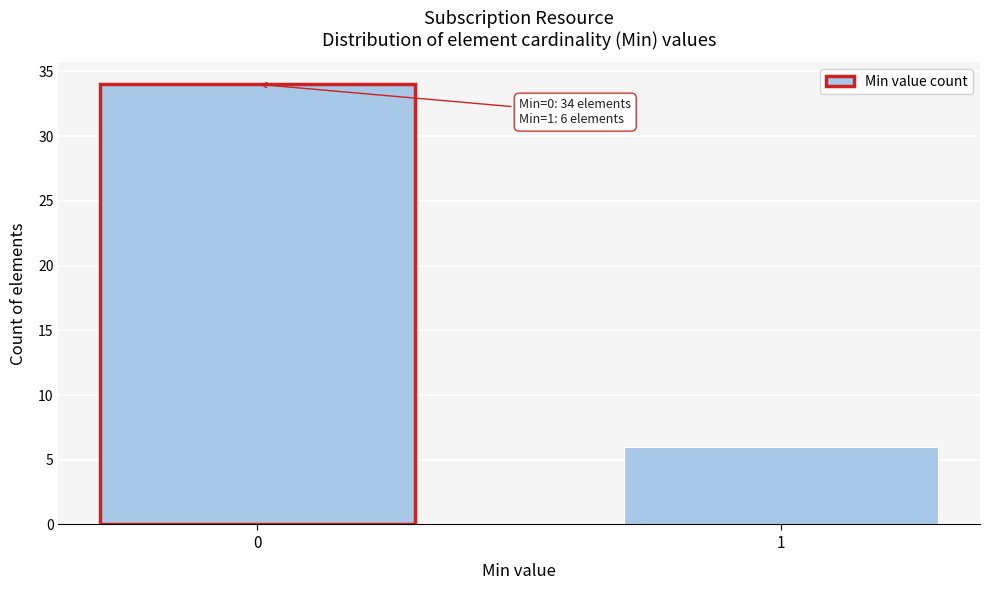

Reading right to left, transcribe all the data shown in this chart.

6	34